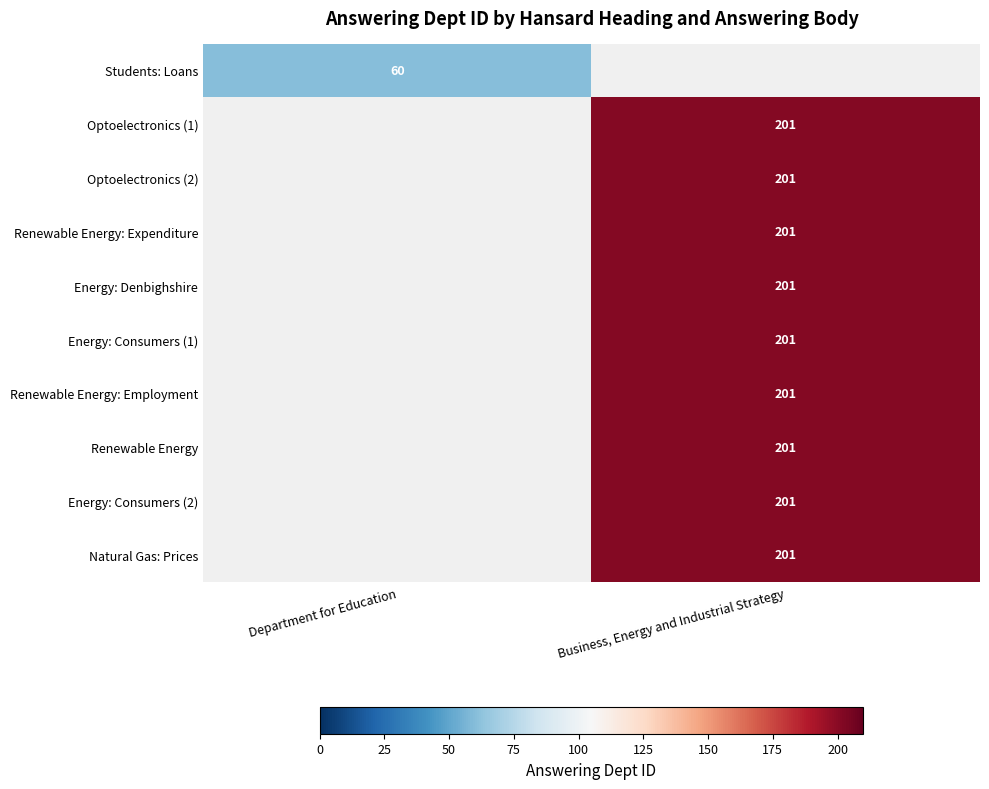

At which category does the chart reach its peak across all series?

Business, Energy and Industrial Strategy